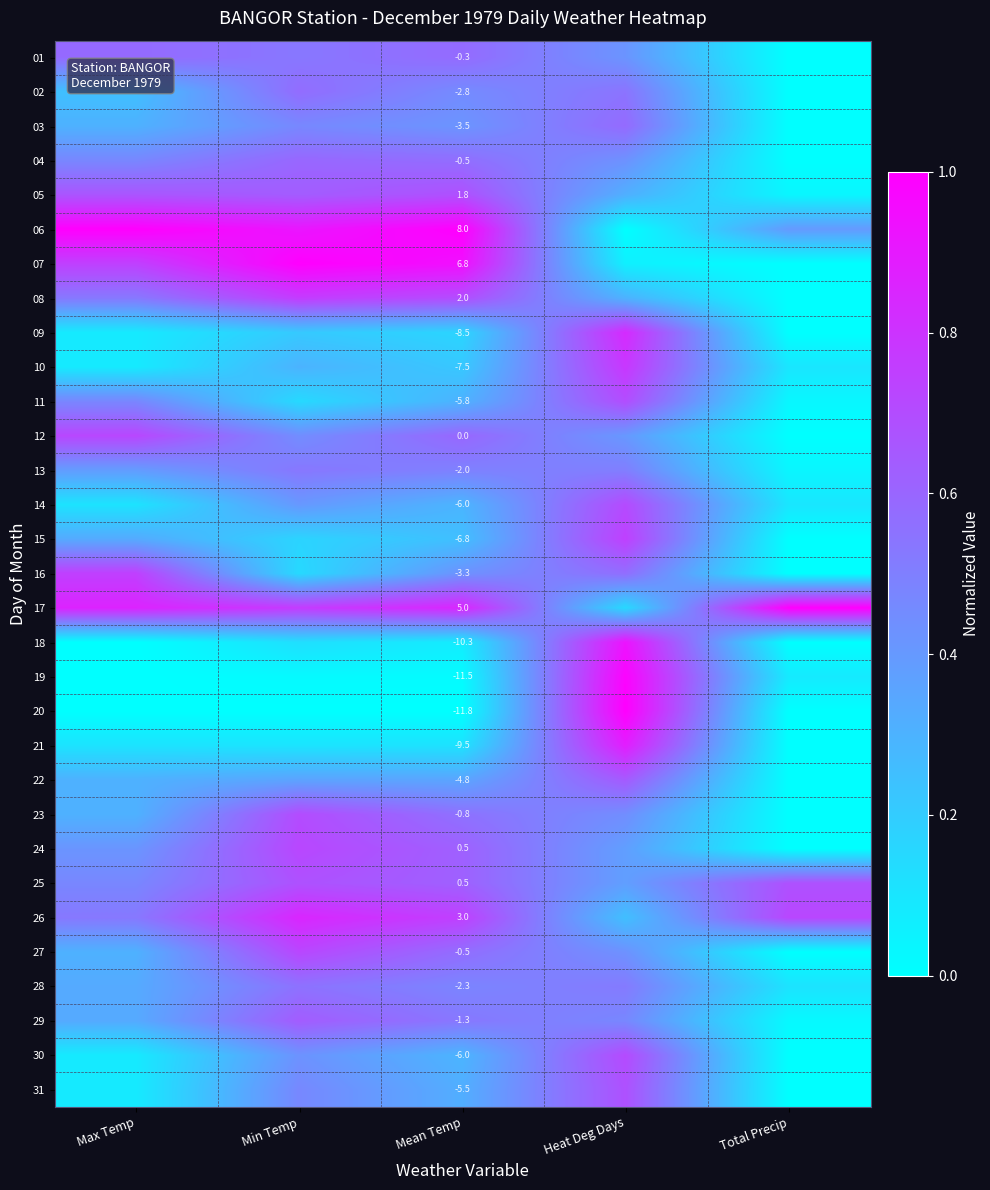

What is the spread (max minus min) of values at Min Temp?

1.0